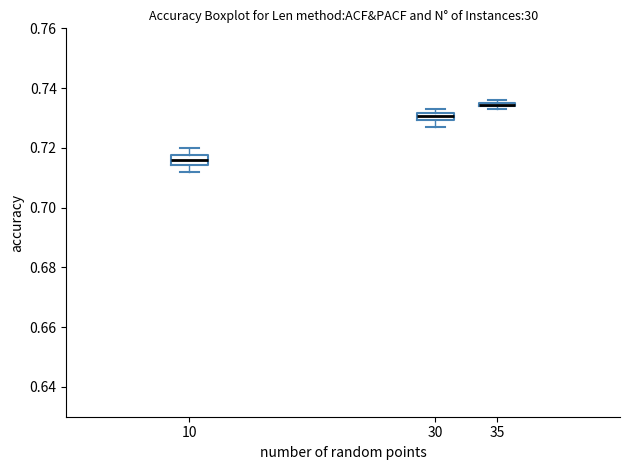

Where is the lower edge of the box at x = 30 on the y-axis? The values are not printed on the chart, so give them approximately, as read against the axis.

0.730